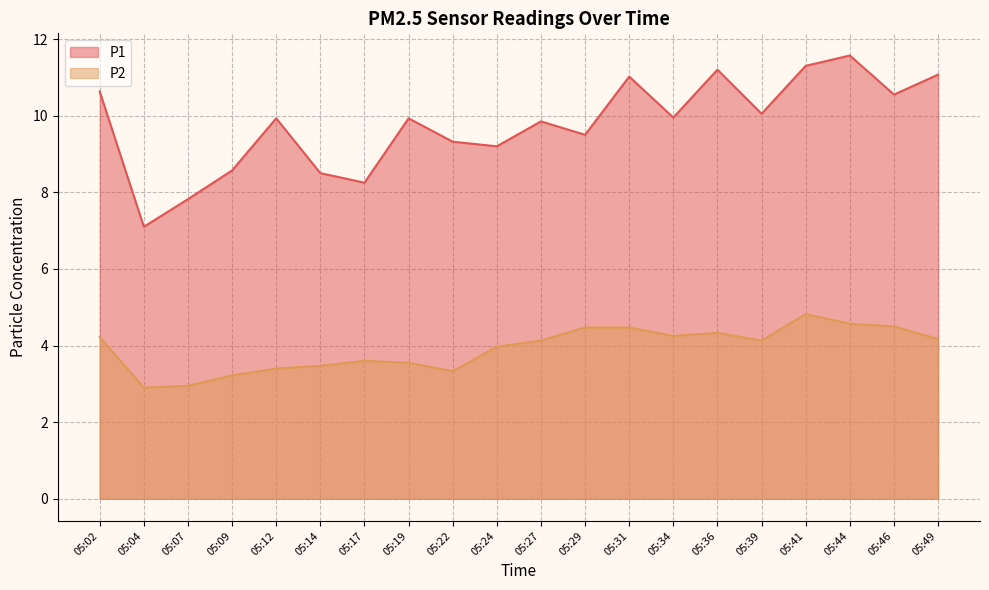

What are all the series names shown in the legend?

P1, P2